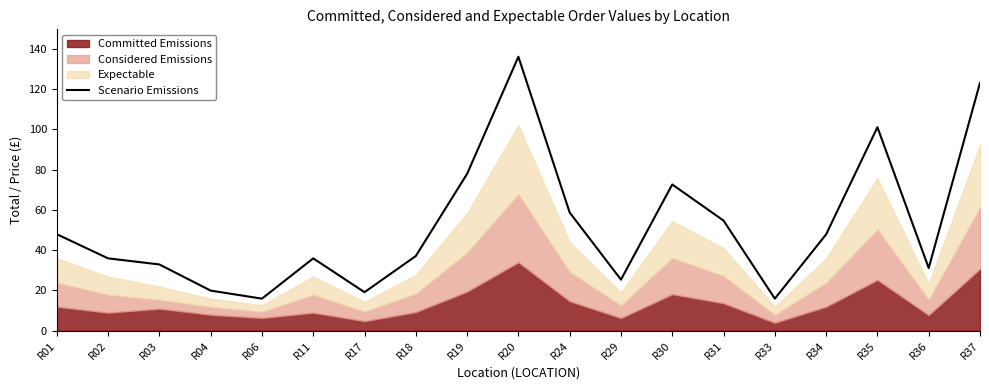

What is the approximate value at R04?

19.9